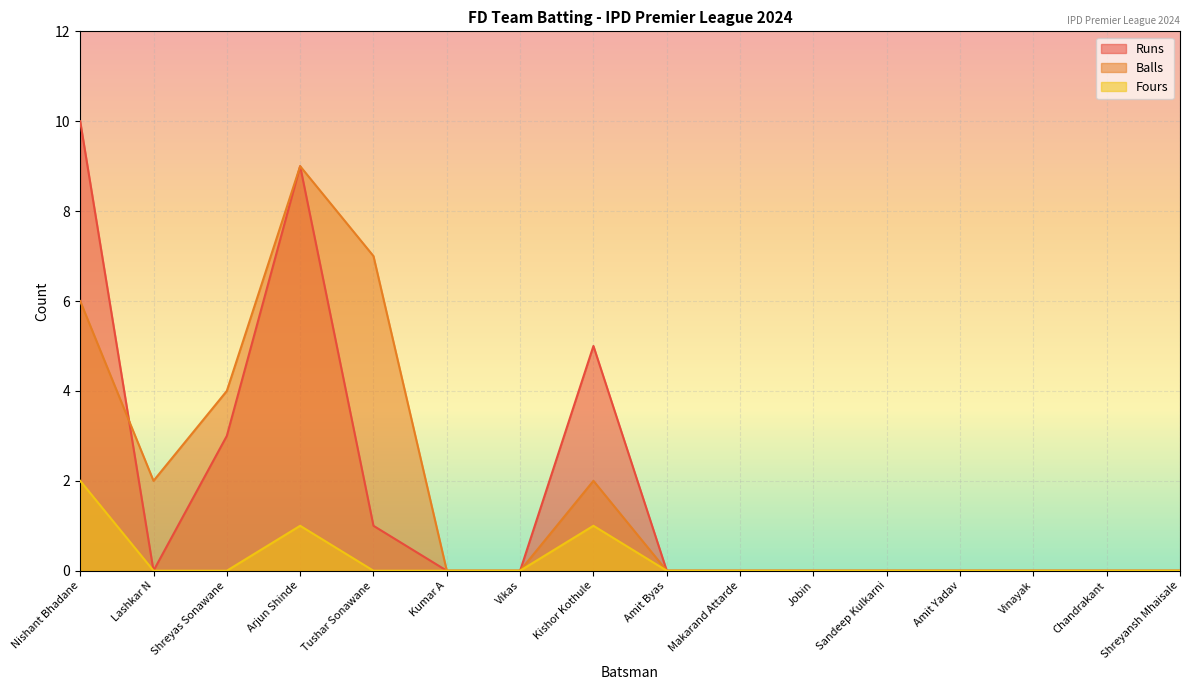

Where is Fours nearest to the value 1?

Arjun Shinde